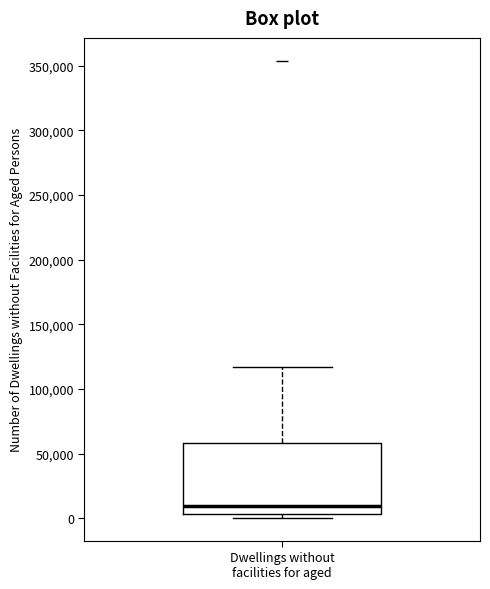

Transcribe this box plot: give where the median line is, the range the box spans, and where the two whiskers end, as read against the y-axis. The values are not printed on the chart, so give them approximately, as read against the axis.

median 10000, box 5000 to 60000, whiskers 0 to 115000